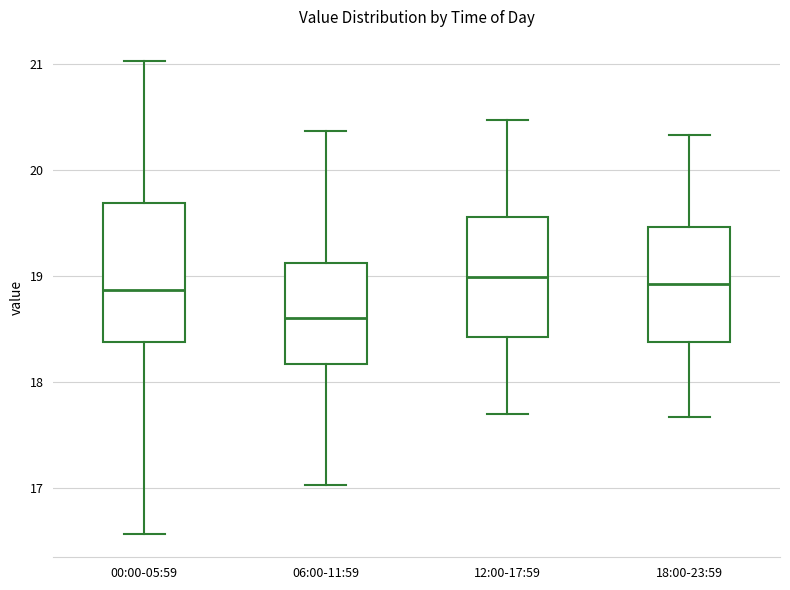

Where is the lower edge of the box for 18:00-23:59 on the y-axis? The values are not printed on the chart, so give them approximately, as read against the axis.

18.4